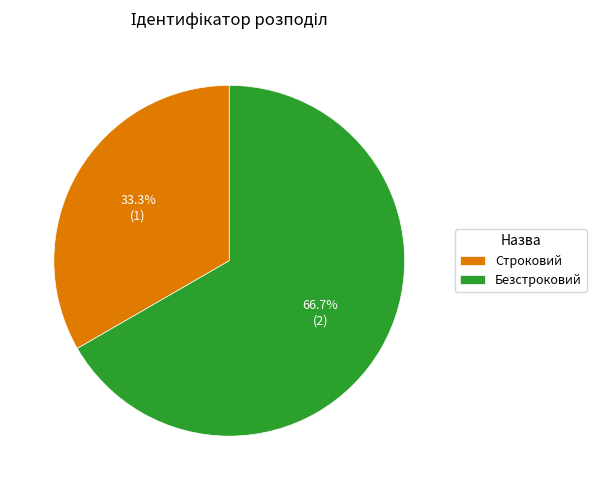

How many segments does this pie chart have?

2